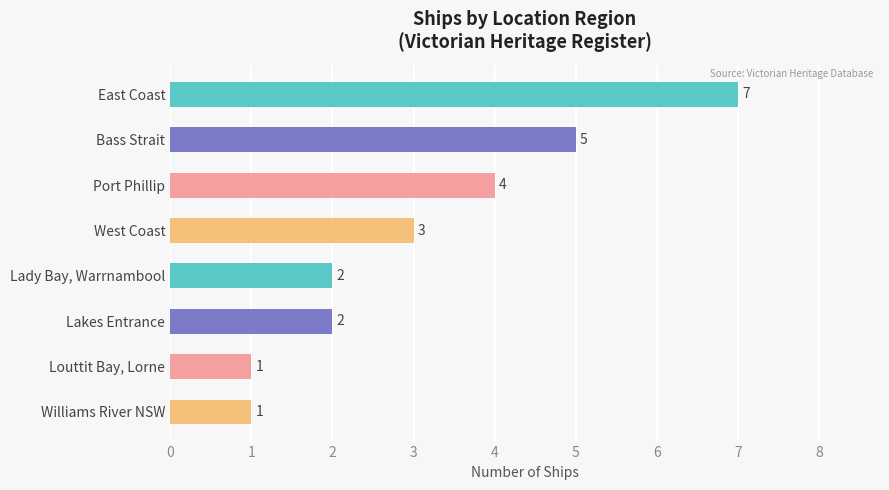

How many values are below 3?

4